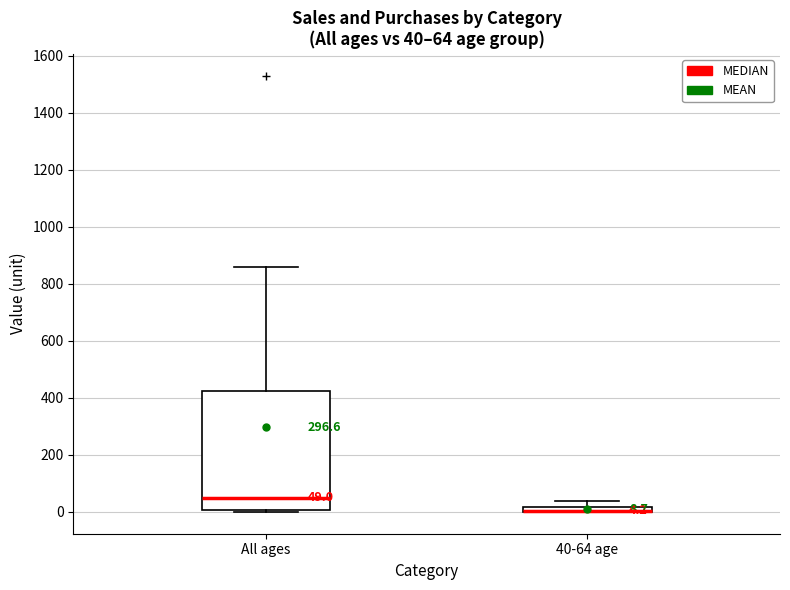

Which box is the tallest, from its lower edge to its upper edge?

All ages